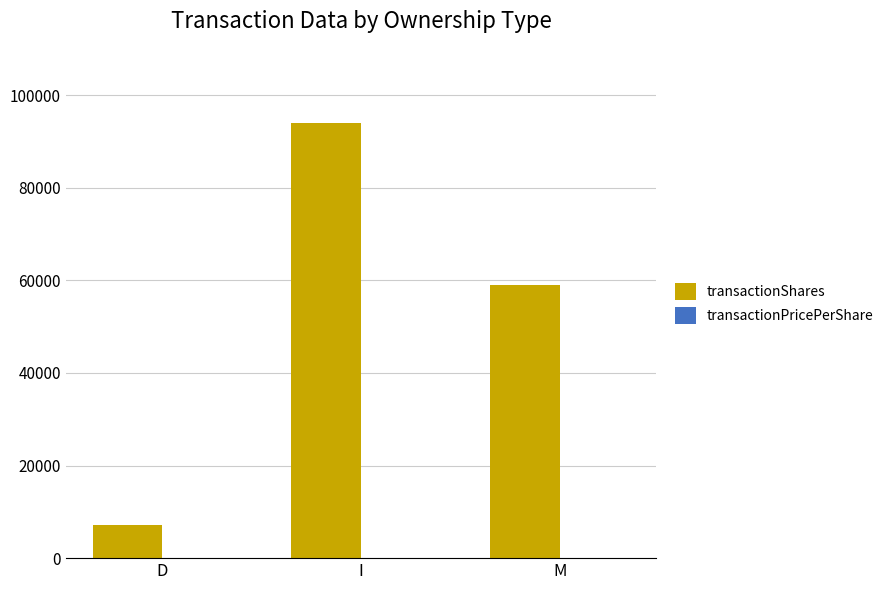

Is it true that transactionShares equals 125327.5 at I?

False